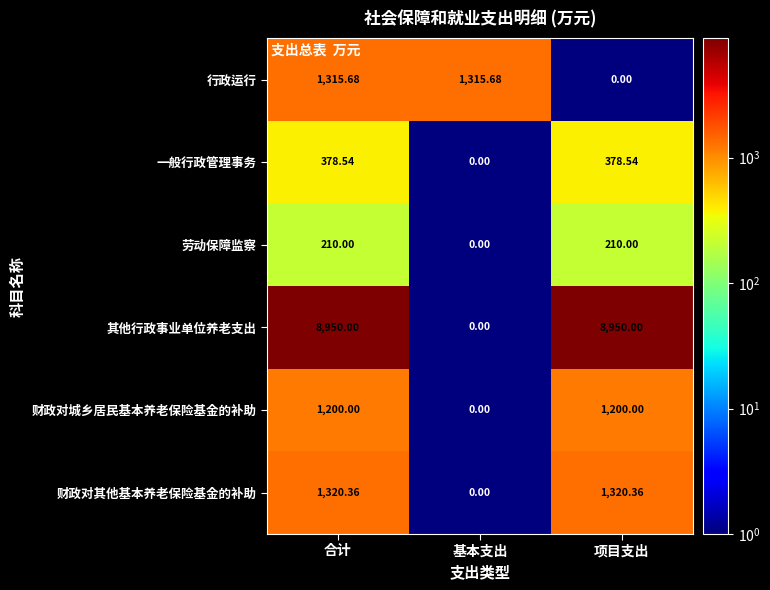

Between 合计 and 基本支出, which series saw the biggest shift?

其他行政事业单位养老支出